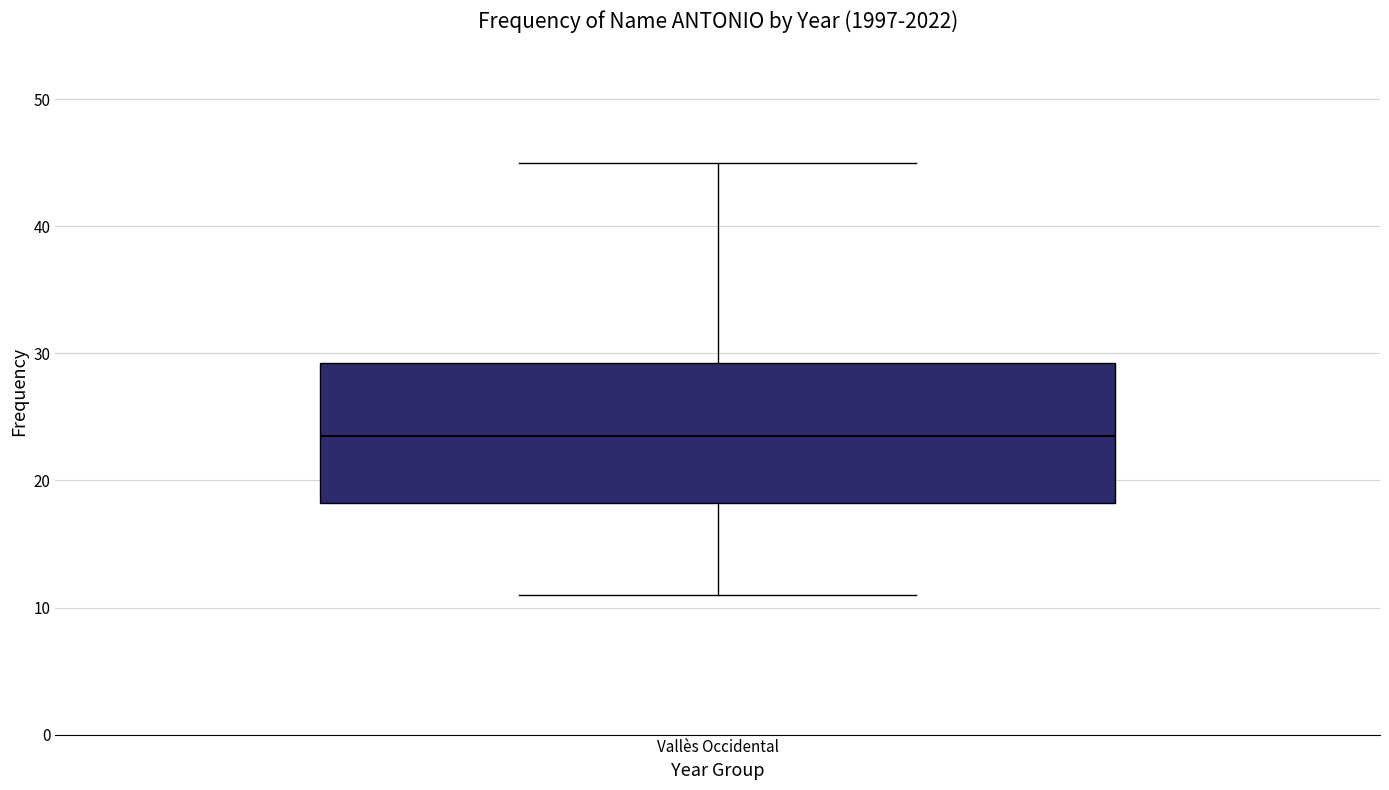

Where does the upper whisker of the box for Vallès Occidental end on the y-axis? The values are not printed on the chart, so give them approximately, as read against the axis.

45